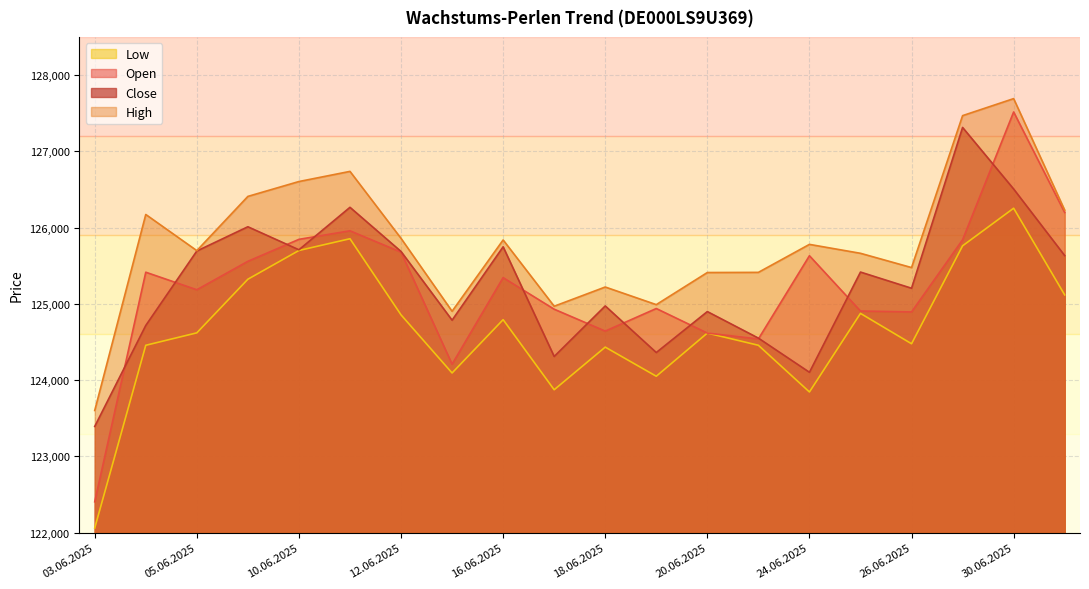

At how many categories does at least one series exceed 124826?

19